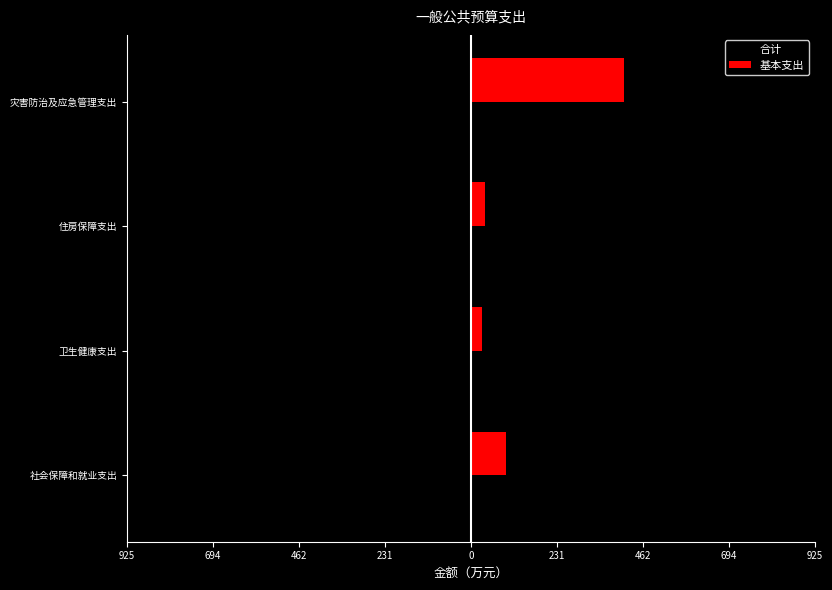

What are all the series names shown in the legend?

合计, 基本支出